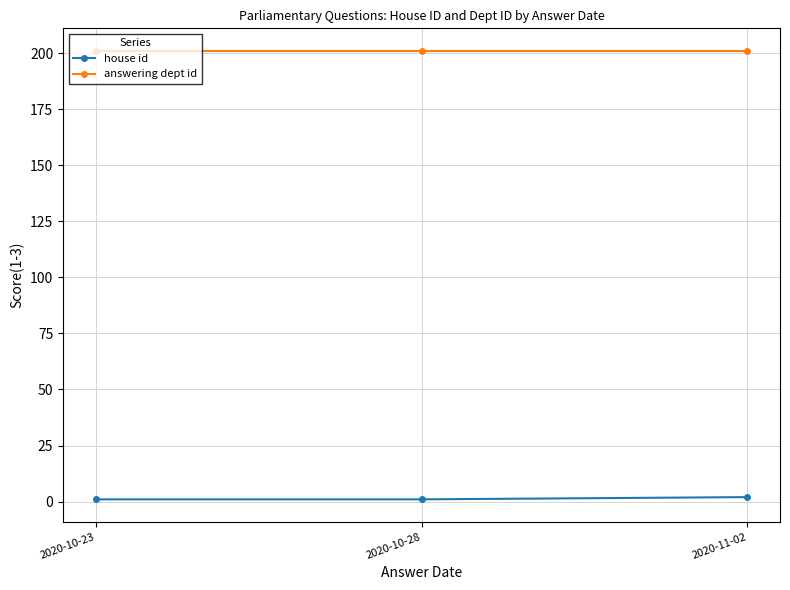

What are all the series names shown in the legend?

house id, answering dept id